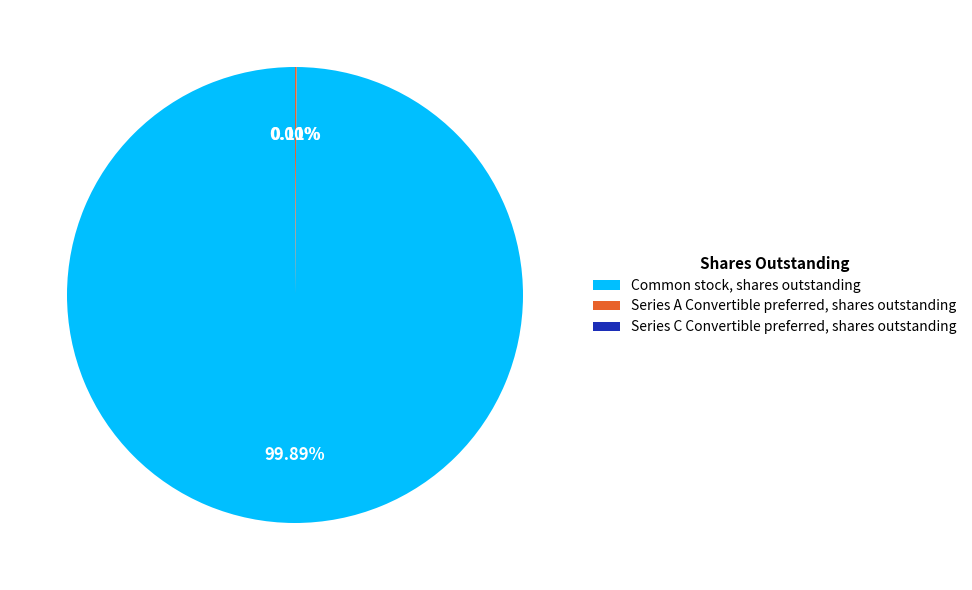

What is the largest slice in the pie chart?

Common stock, shares outstanding